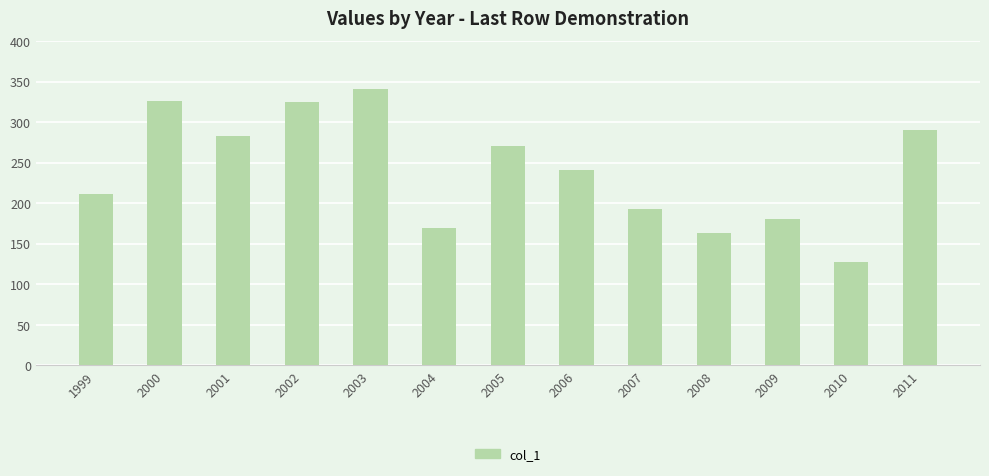

What is the value of the 1st bar from the left?

211